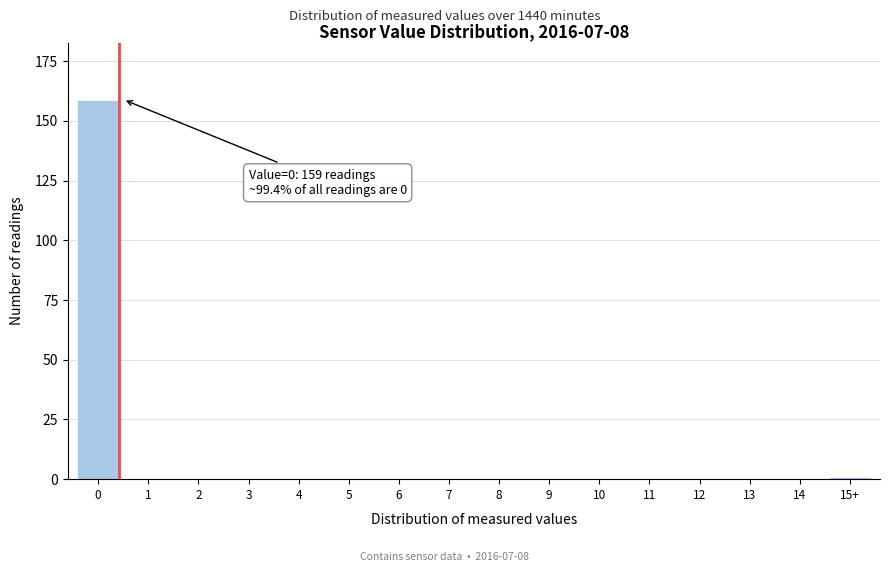

Reading left to right, list all the values displayed in this chart.

0=159	1=0	2=0	3=0	4=0	5=0	6=0	7=0	8=0	9=0	10=0	11=0	12=0	13=0	14=0	15+=1